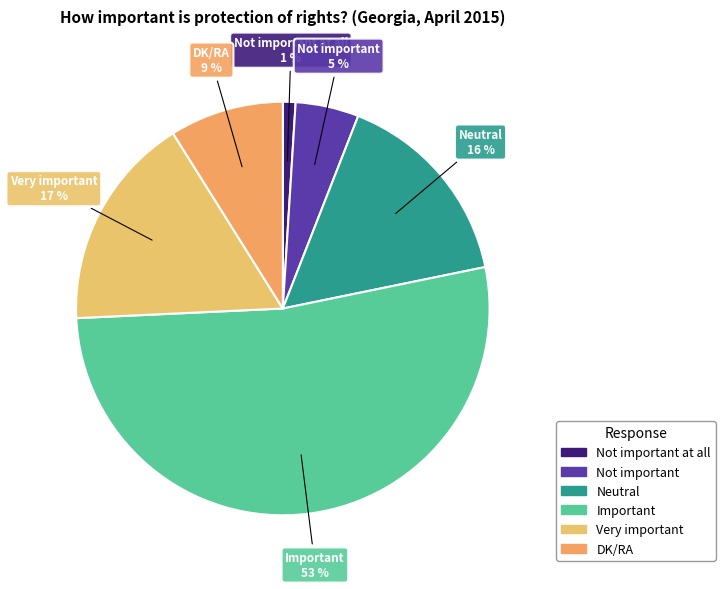

To the nearest percent, what portion does Not important represent?

5%